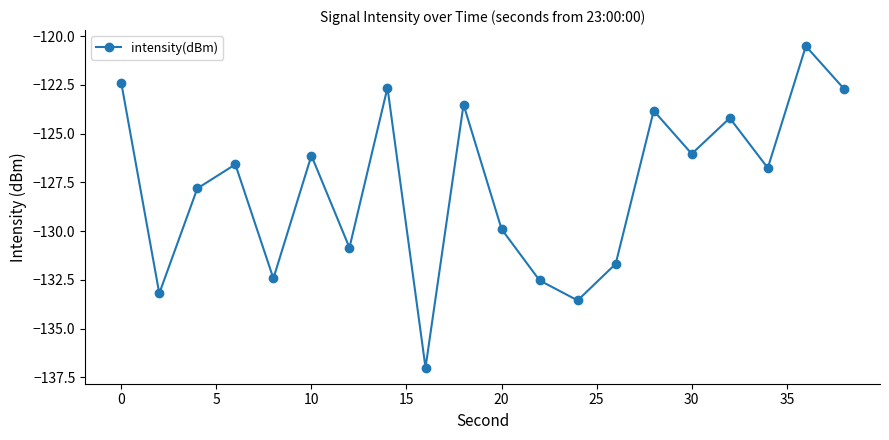

What is the minimum value shown in the chart?

-137.0